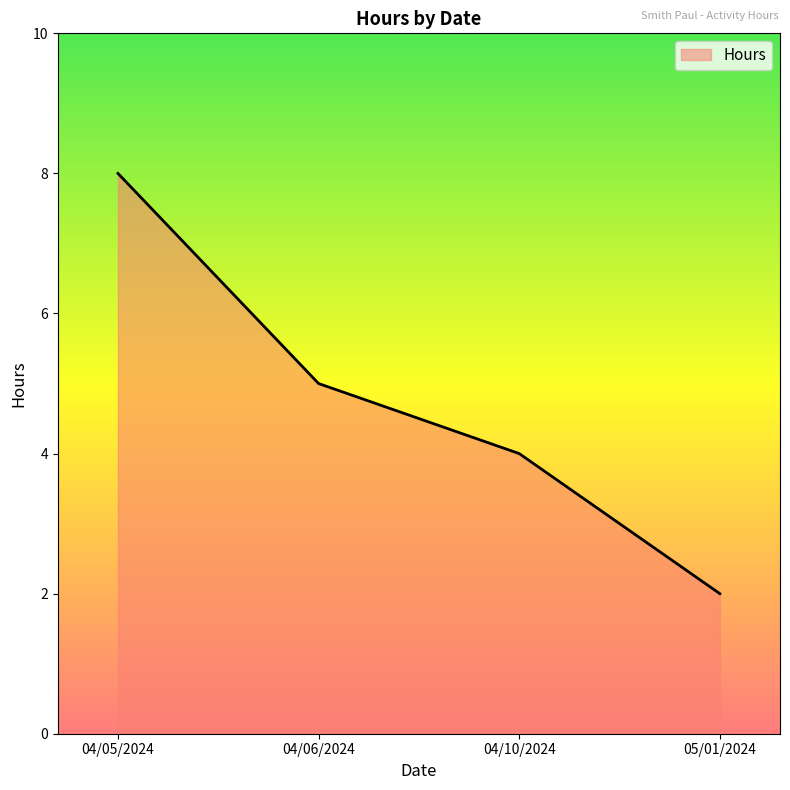

List the labels in order of value, smallest first.

05/01/2024, 04/10/2024, 04/06/2024, 04/05/2024